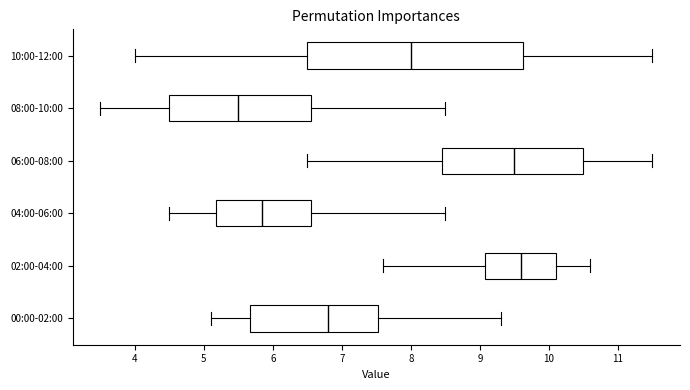

Where does the right whisker of the box for 10:00-12:00 end on the x-axis? The values are not printed on the chart, so give them approximately, as read against the axis.

11.5